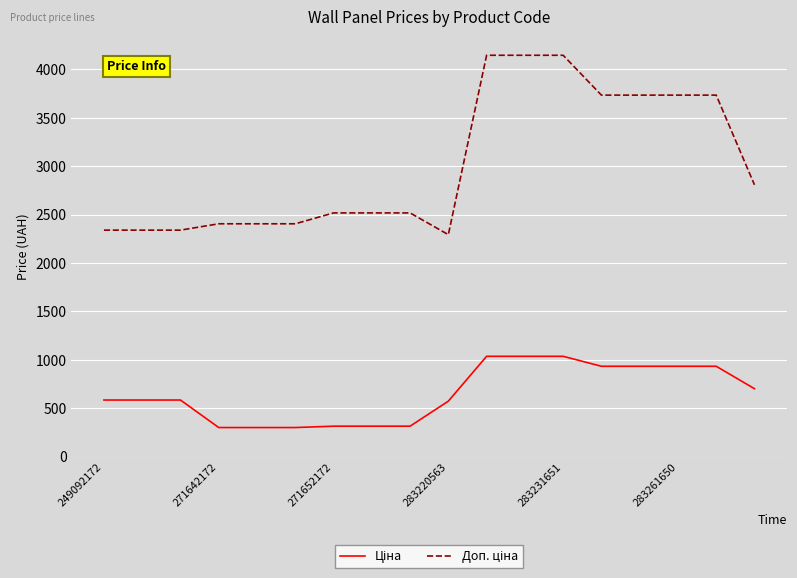

True or false: Ціна and Доп. ціна cross at least once.

False